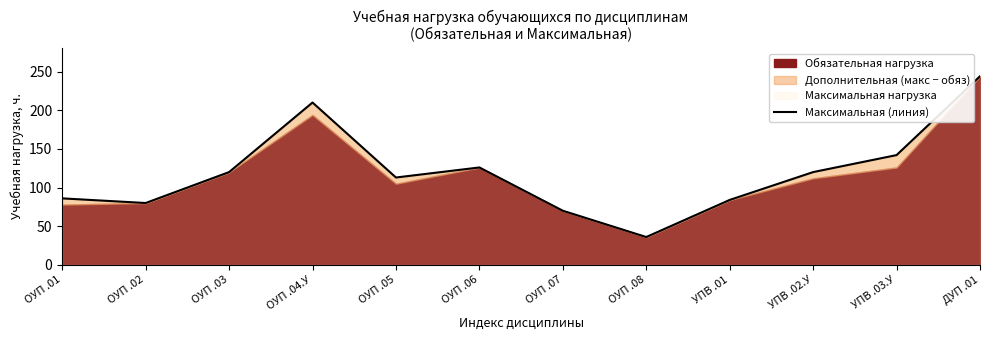

How many values are below 120?

6